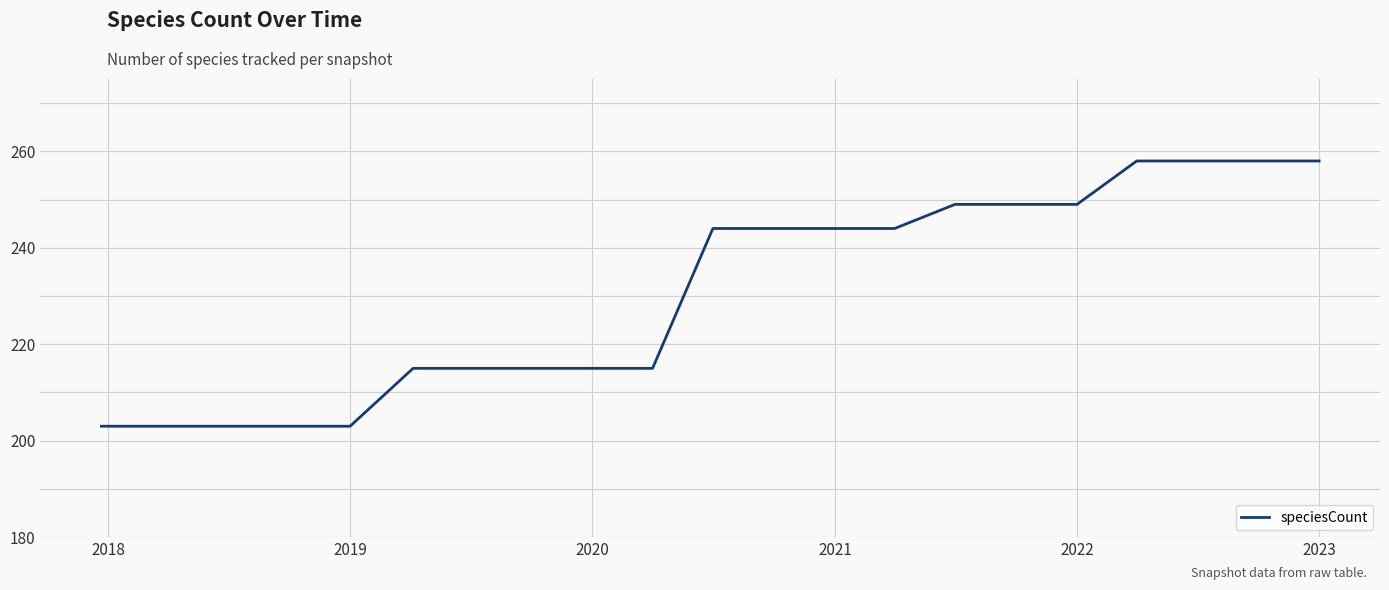

What is the greatest value displayed?

258